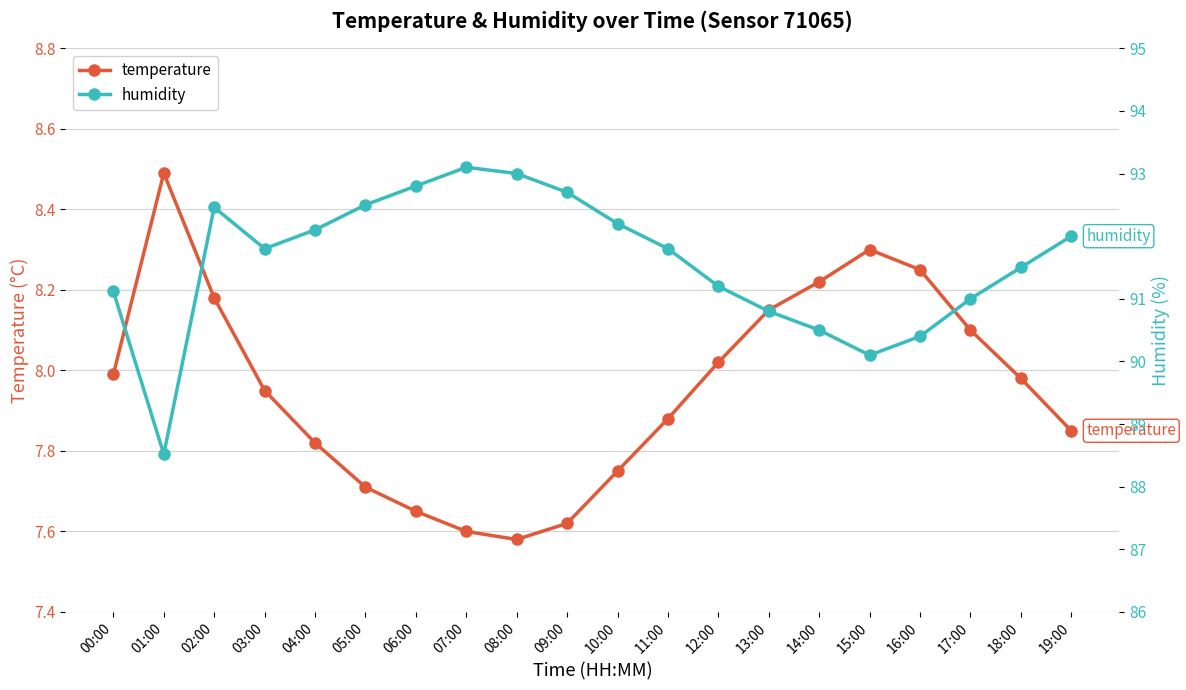

True or false: humidity and temperature cross at least once.

False